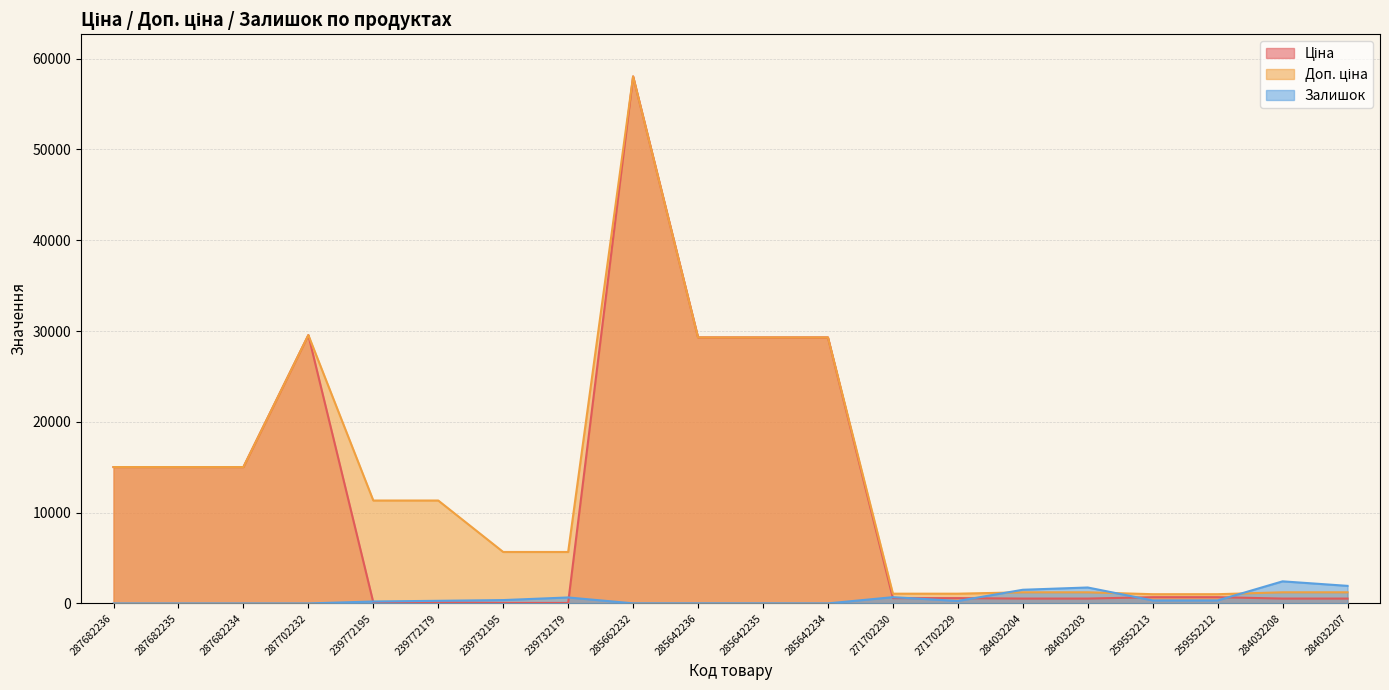

At which category is the sum across all series the highest?

285662232